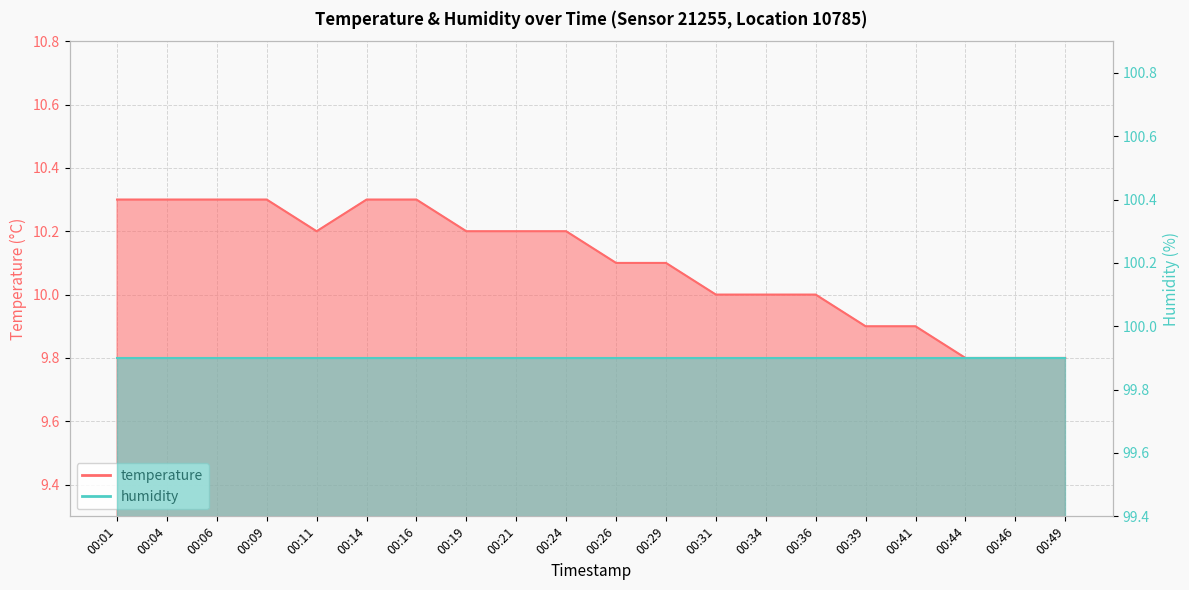

What is the difference between the values at 00:19 and 00:39?

0.3